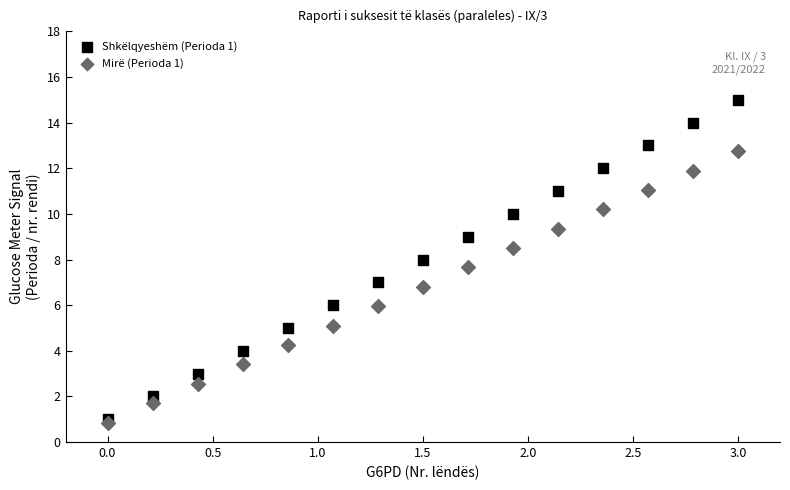

What are all the series names shown in the legend?

Shkëlqyeshëm (Perioda 1), Mirë (Perioda 1)